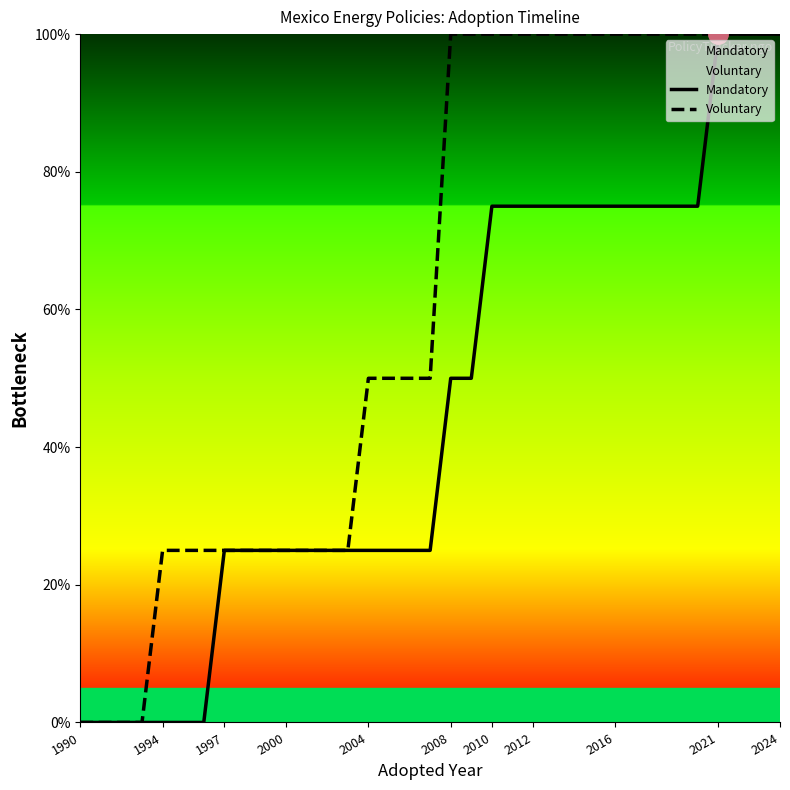

Does the chart have visible grid lines?

No